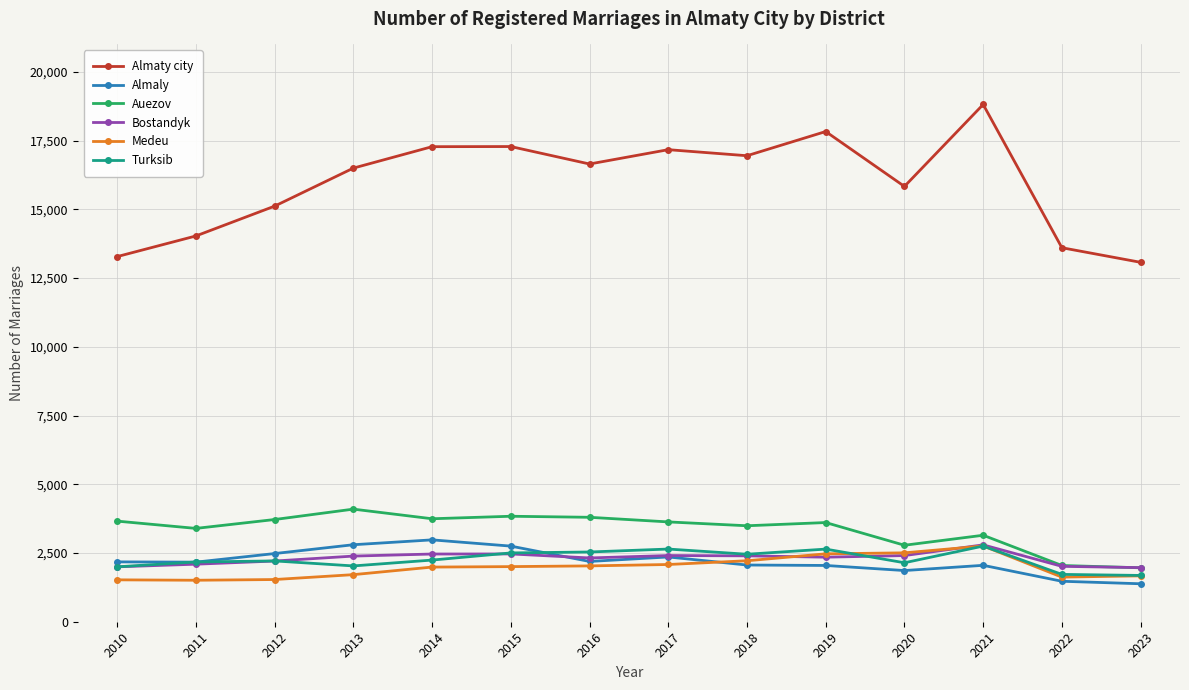

What is the highest value of the Almaty city series?

18816